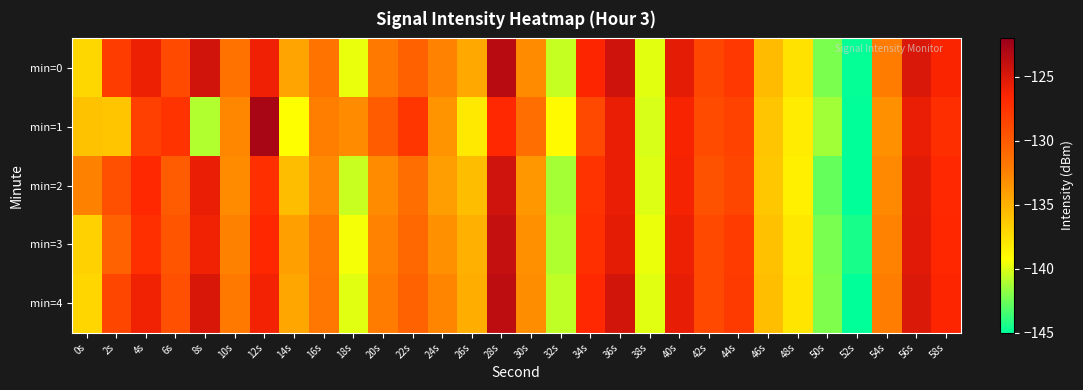

Which has a higher value, 30s or 20s?

20s